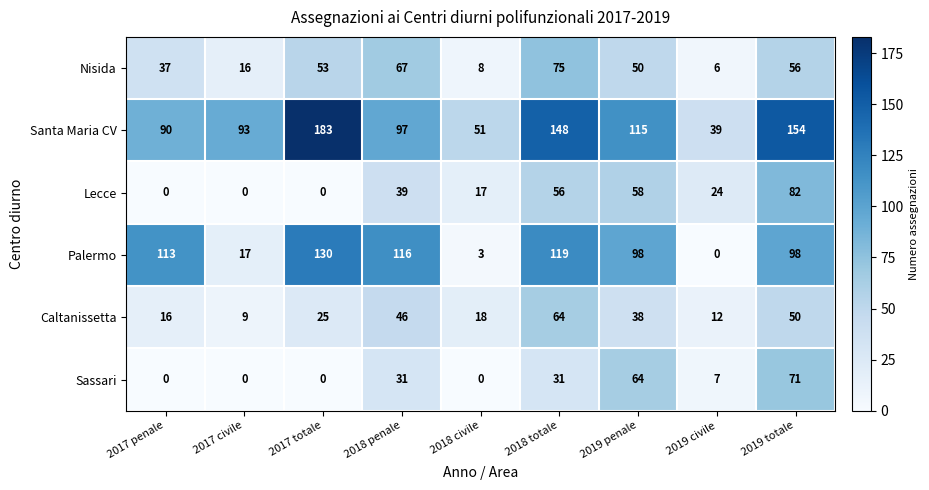

At which label does Palermo first exceed 98?

2017 penale